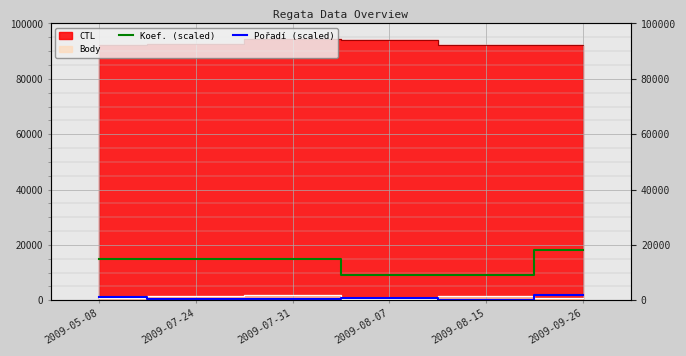

What is the difference between the second highest and minimum values in the Pořadí (scaled) series?

1200